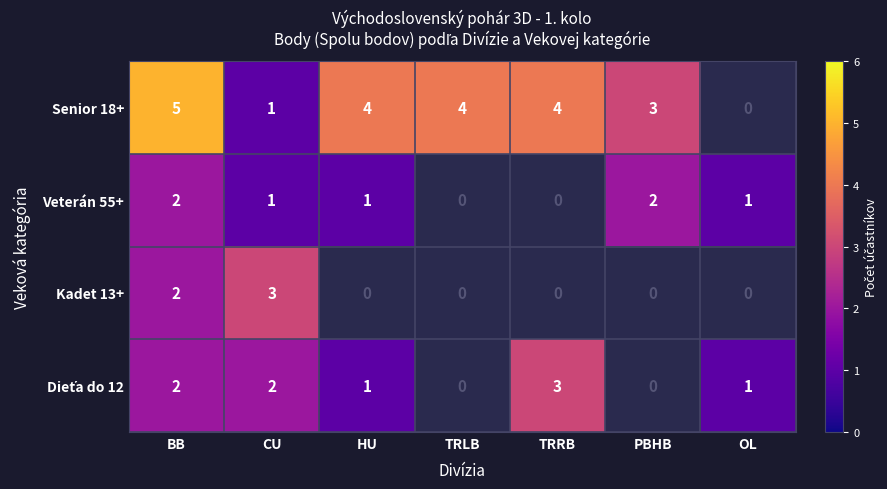

How many series are shown in this chart?

4